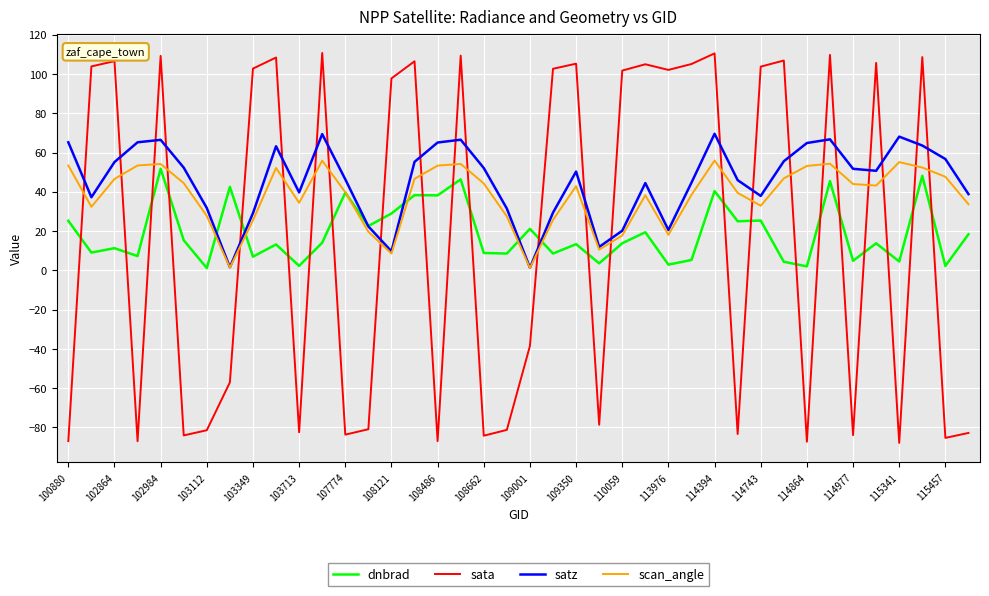

What is the difference between the second highest and second lowest values in the sata series?

197.8